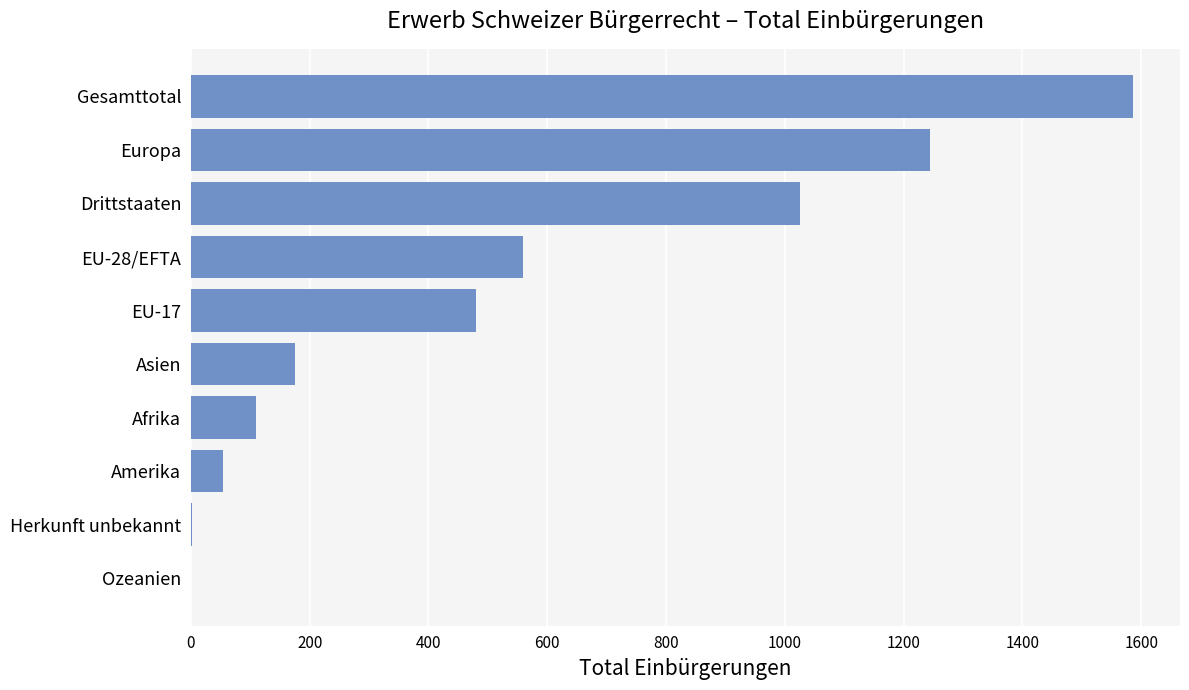

What is the approximate value at Afrika?

109